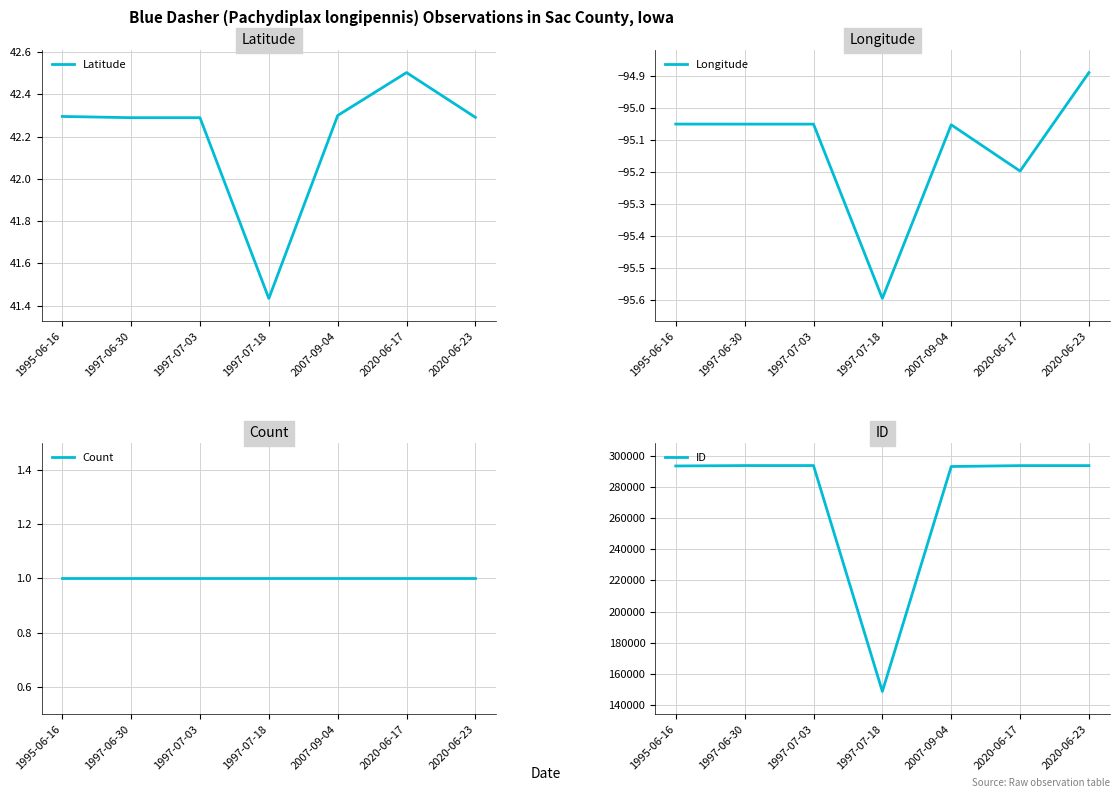

Does the chart have visible grid lines?

Yes